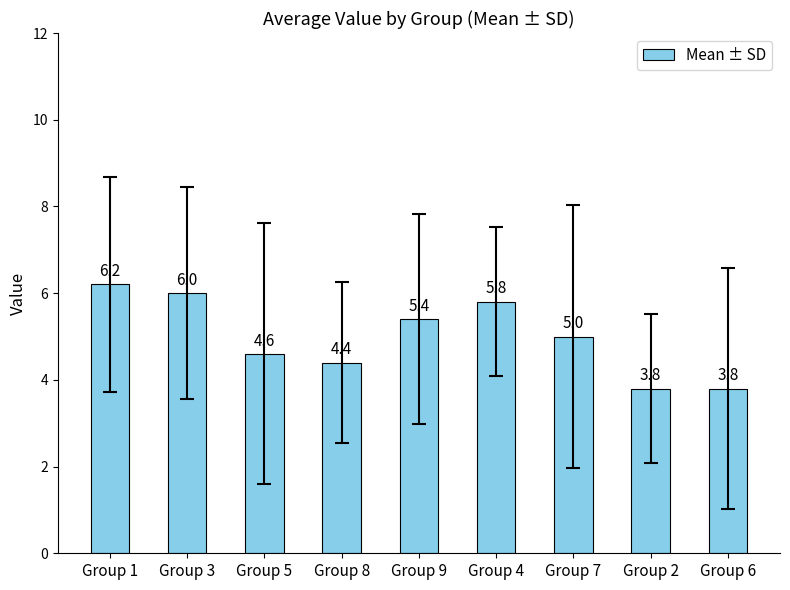

What is the approximate value at Group 4?

5.8